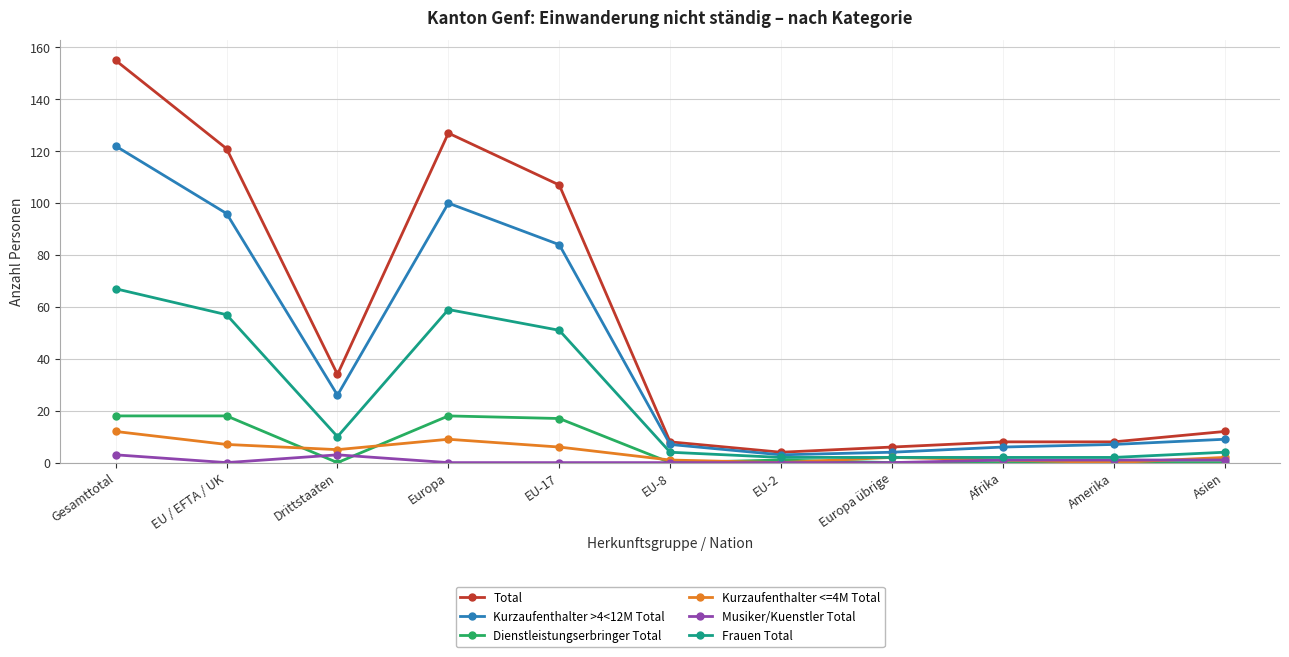

What position from the right is Asien?

1